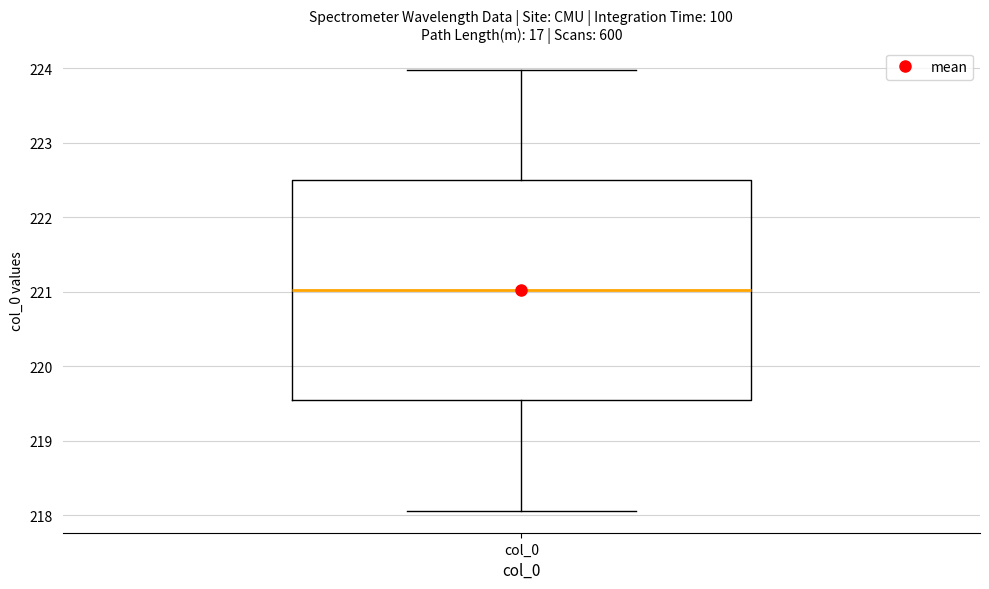

Where does the median line of the box for col_0 sit on the y-axis? The values are not printed on the chart, so give them approximately, as read against the axis.

221.0